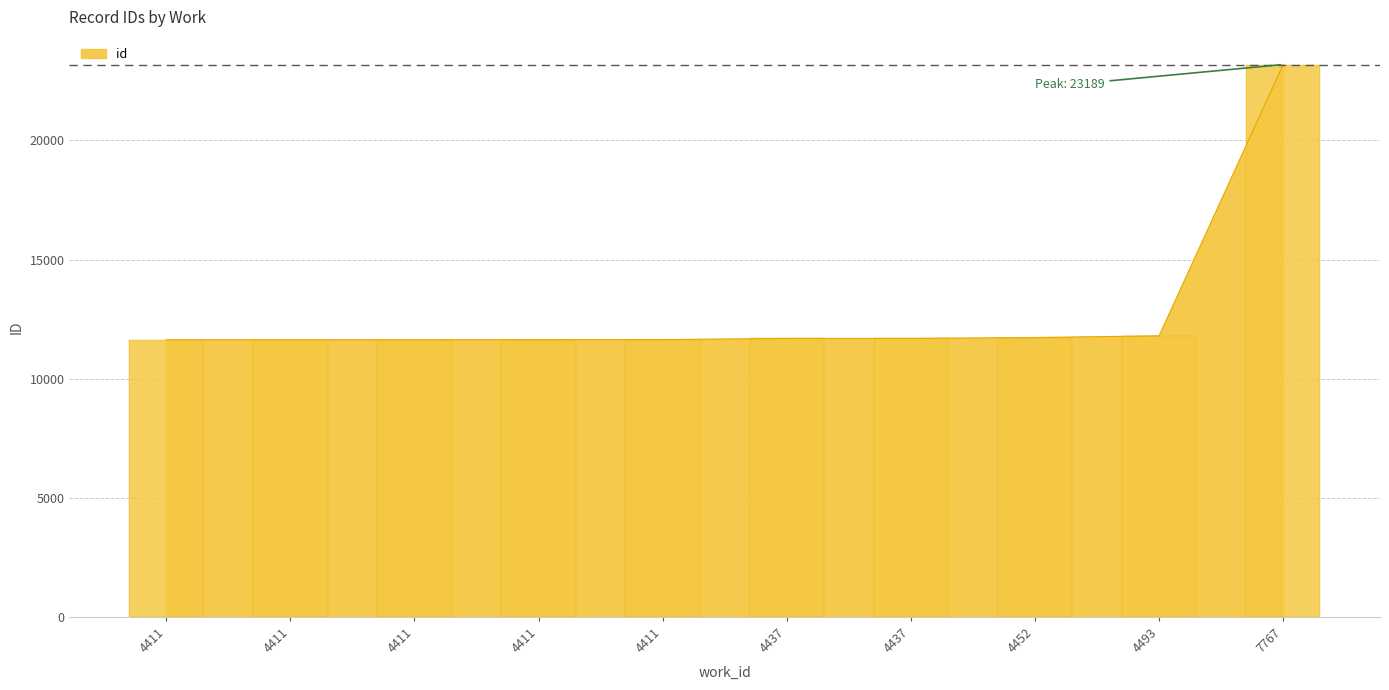

Count the number of data series in this chart.

1